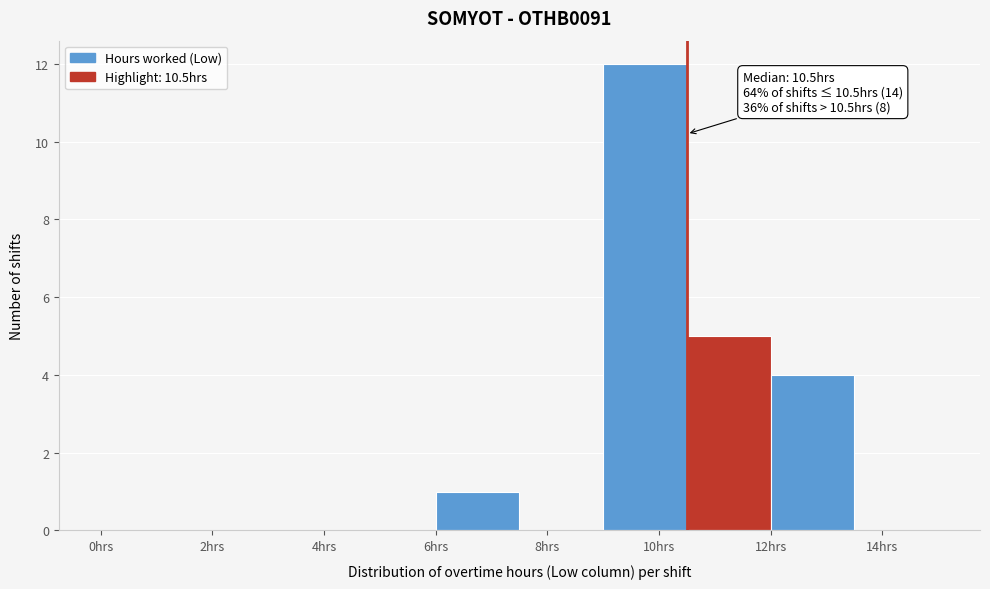

Which range on the x-axis has the tallest bar?

9.0 to 10.5